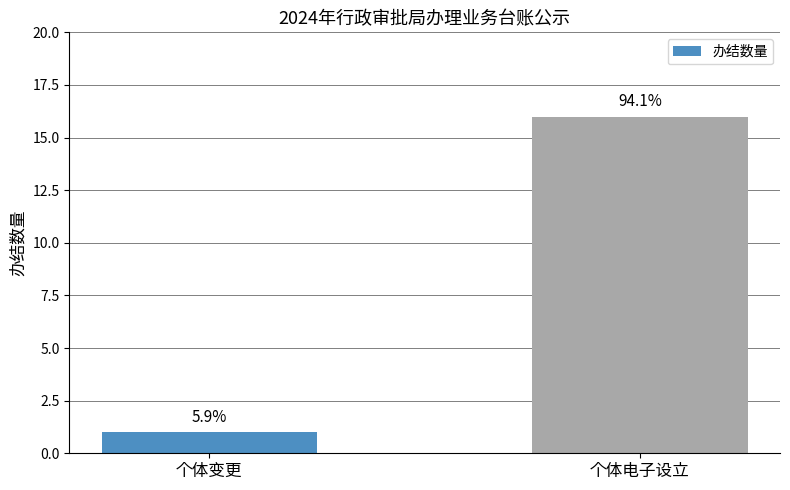

Reading right to left, transcribe all the data shown in this chart.

16	1